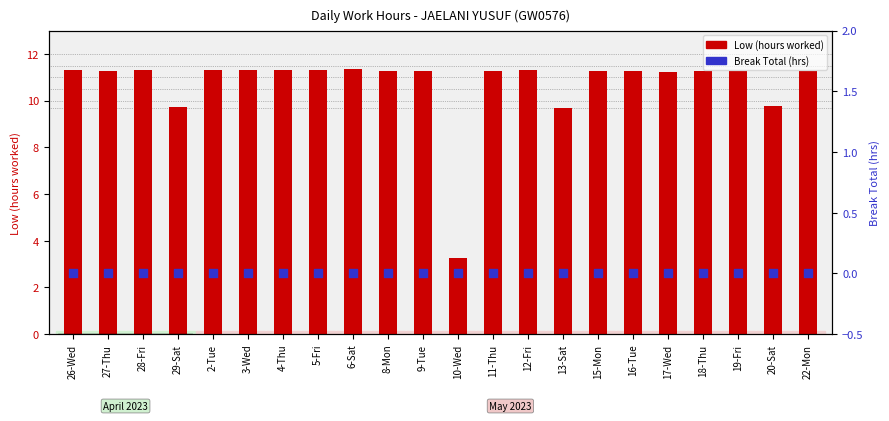

At which category is the sum across all series the highest?

6-Sat